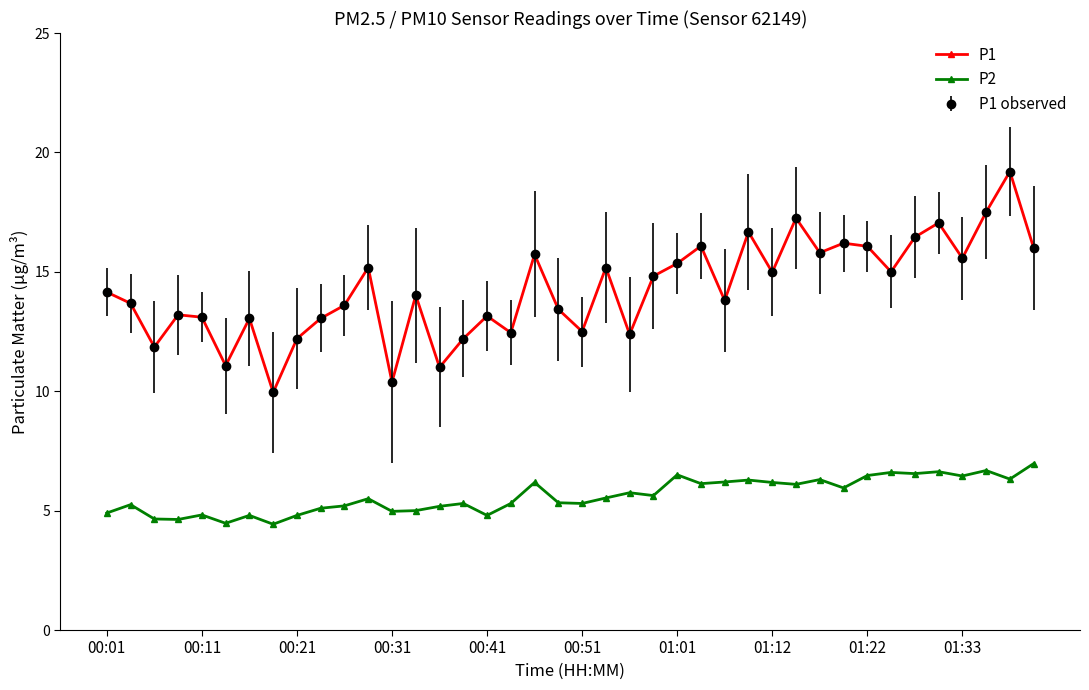

What is the label of the 22nd point from the left?

21